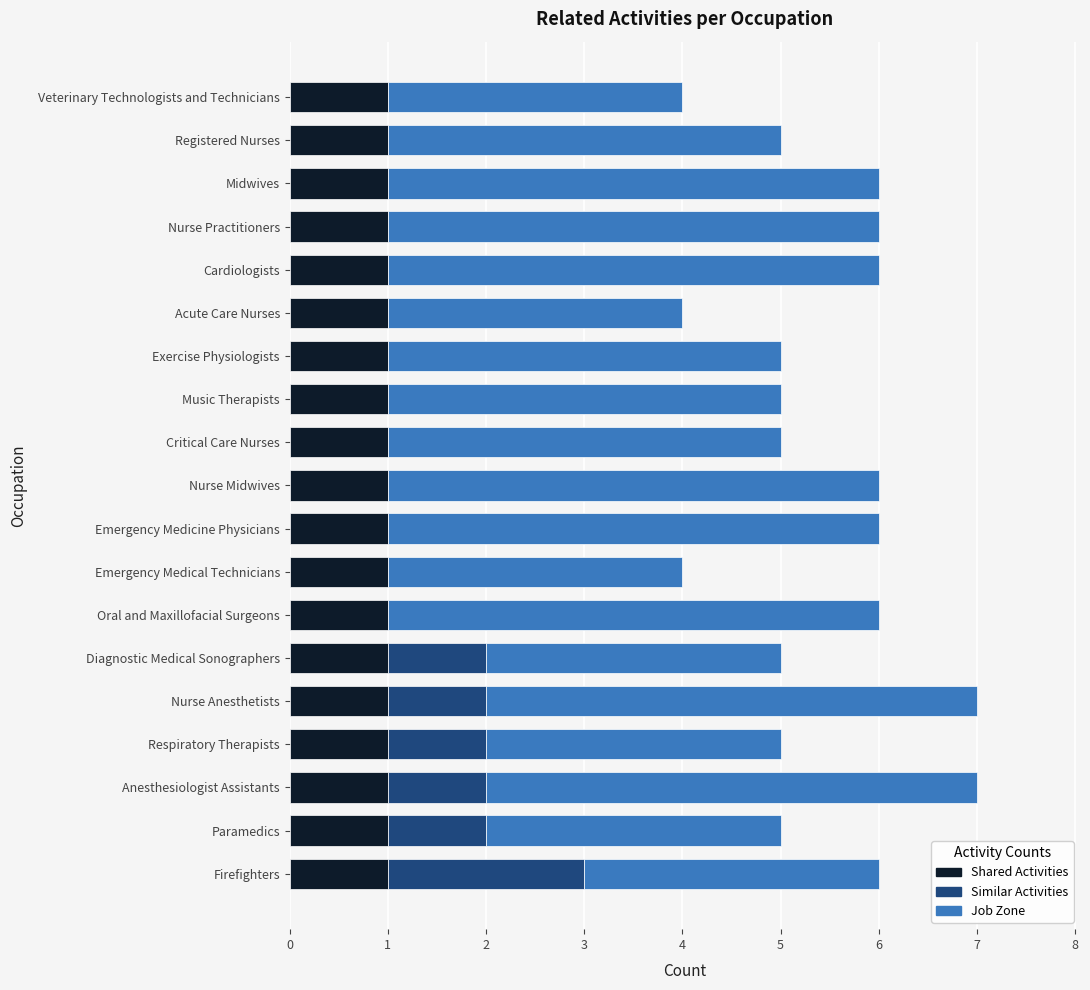

What is the total value across all series at Nurse Midwives?

6